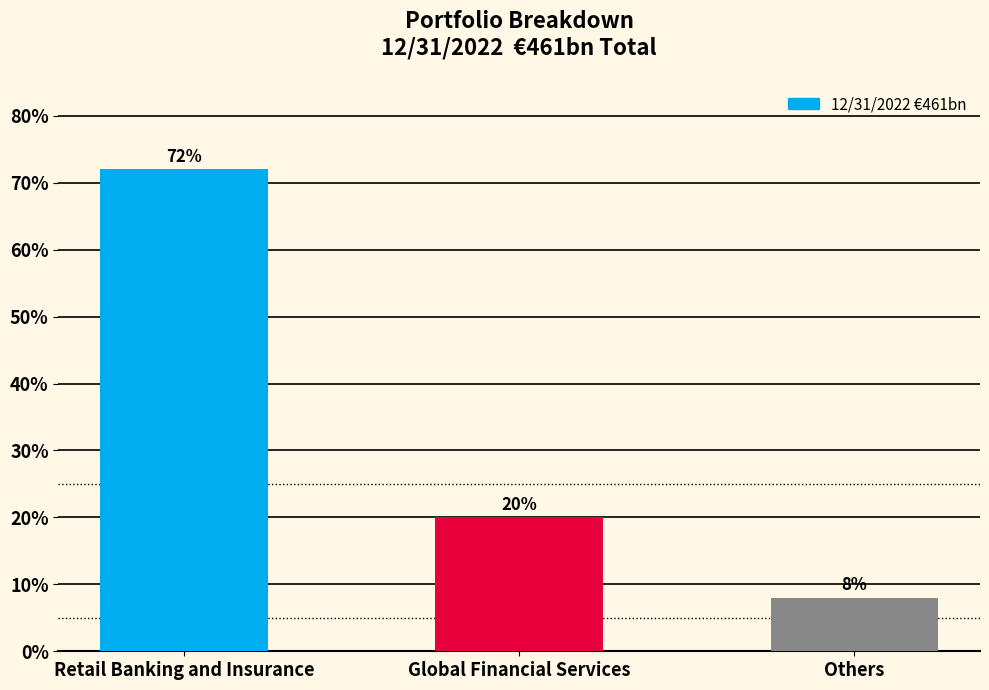

What is the value of the 2nd bar from the left?

20